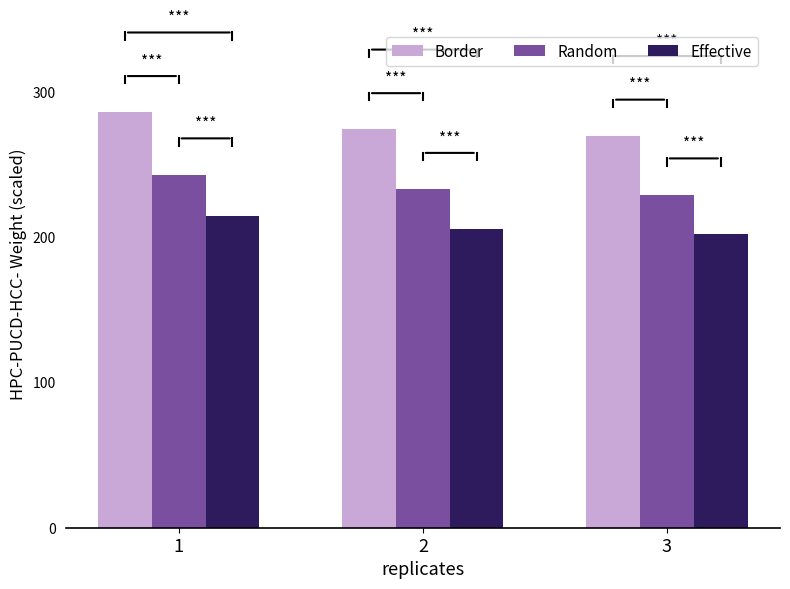

Where is Effective nearest to the value 208?

2